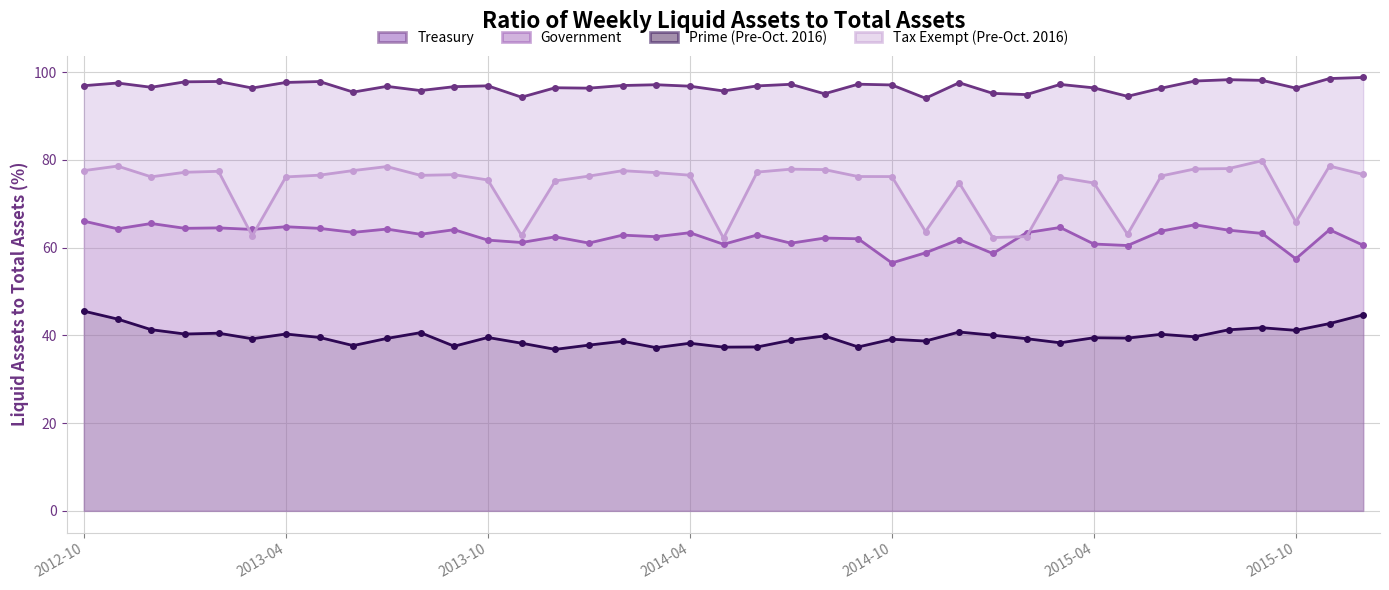

Rank the series by their maximum value, from highest to lowest.

Treasury, Tax Exempt (Pre-Oct. 2016), Government, Prime (Pre-Oct. 2016)